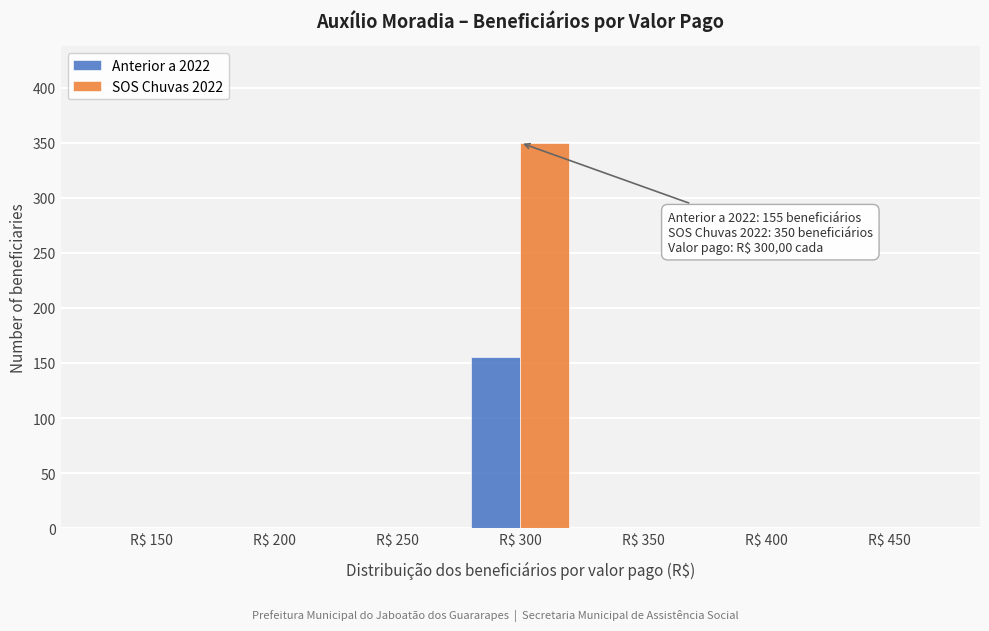

What is the sum of all SOS Chuvas 2022 values?

350